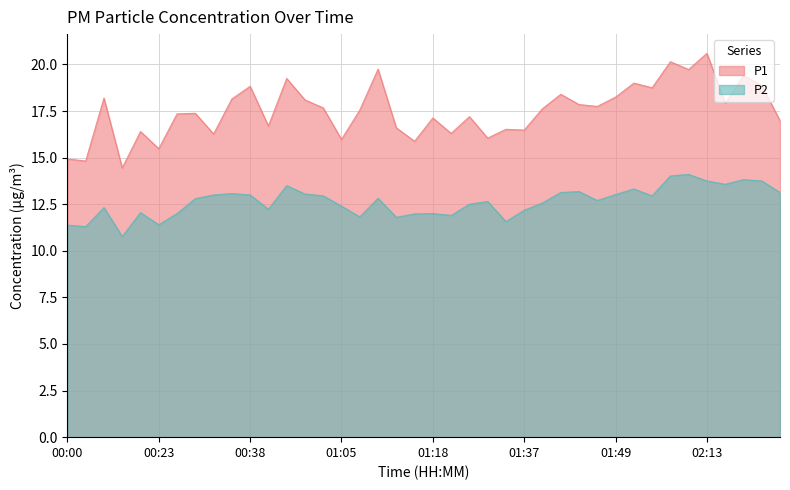

True or false: P1 and P2 intersect in this chart.

False